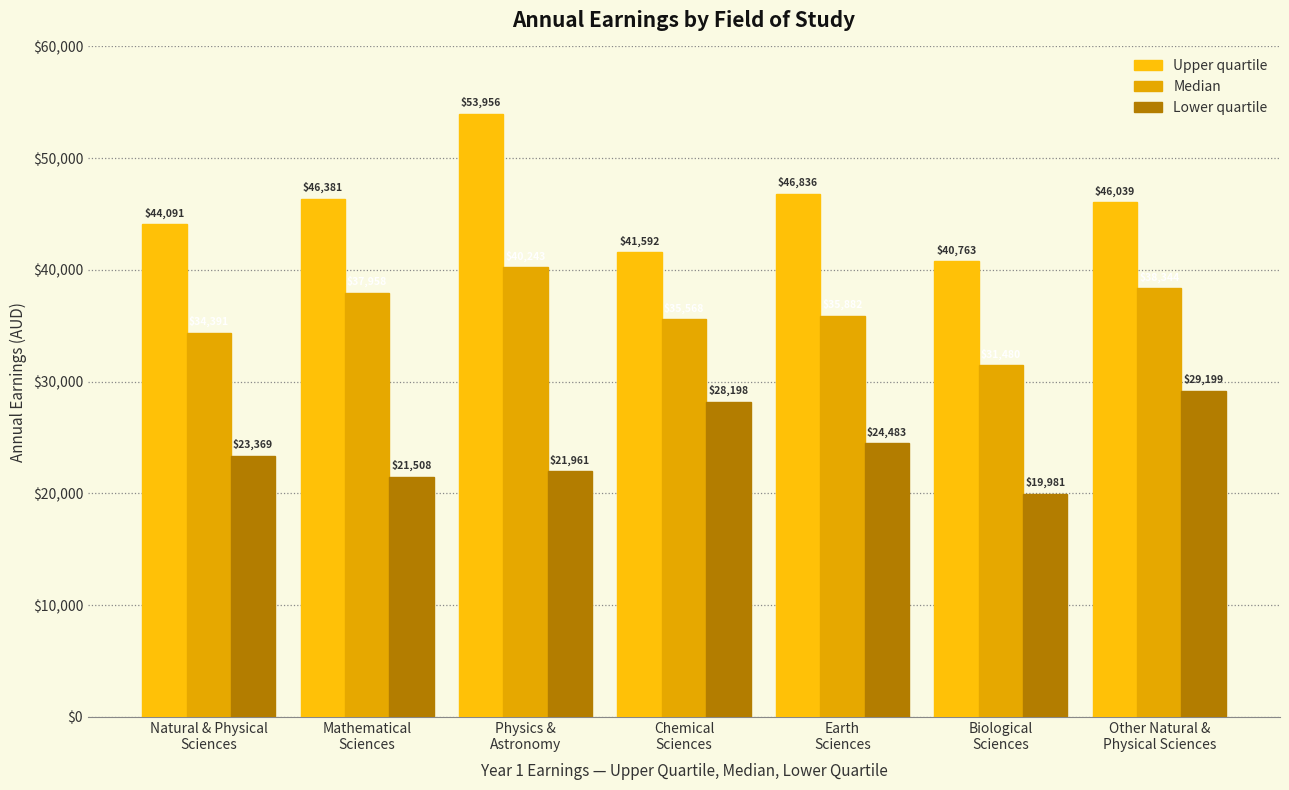

The Upper quartile series shows 8897.4 at Chemical
Sciences. True or false?

False